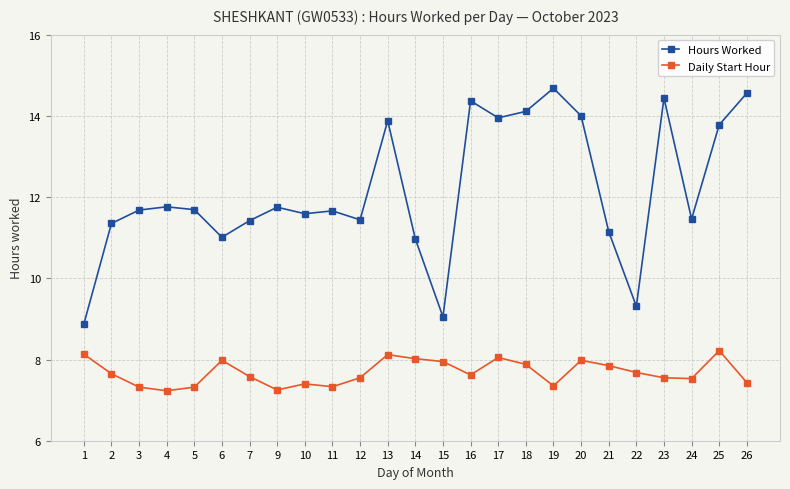

What is the lowest value of the Daily Start Hour series?

7.2